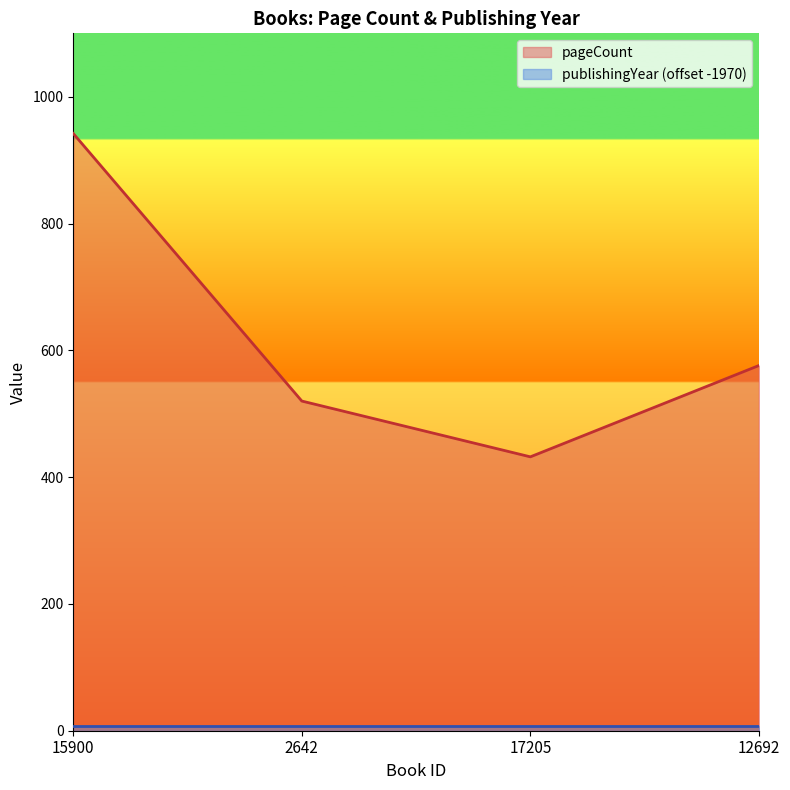

Rank the categories by value from highest to lowest.

15900, 12692, 2642, 17205